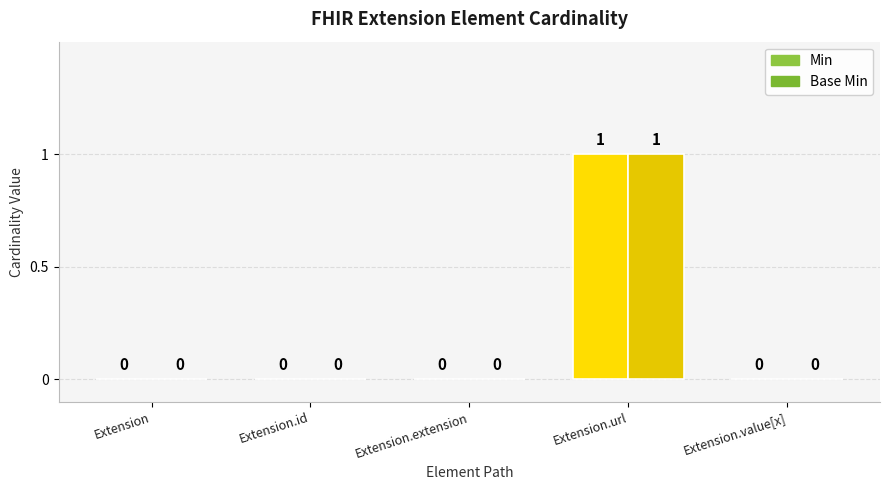

At which label is Min closest to 0?

Extension